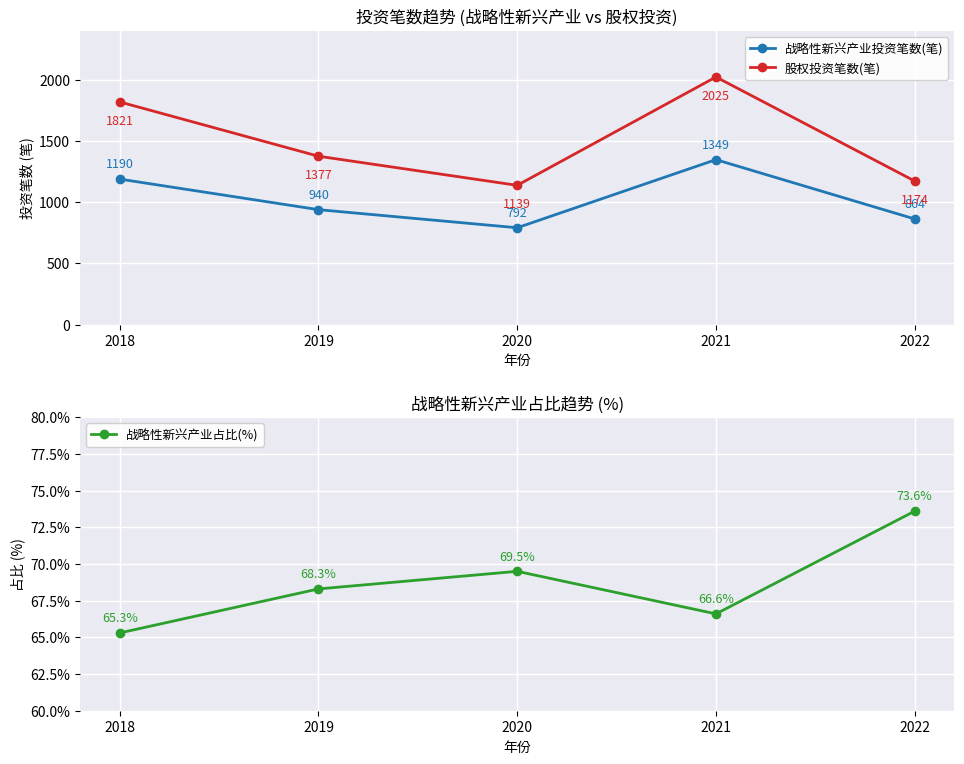

Between 2021 and 2019, which is larger?

2021